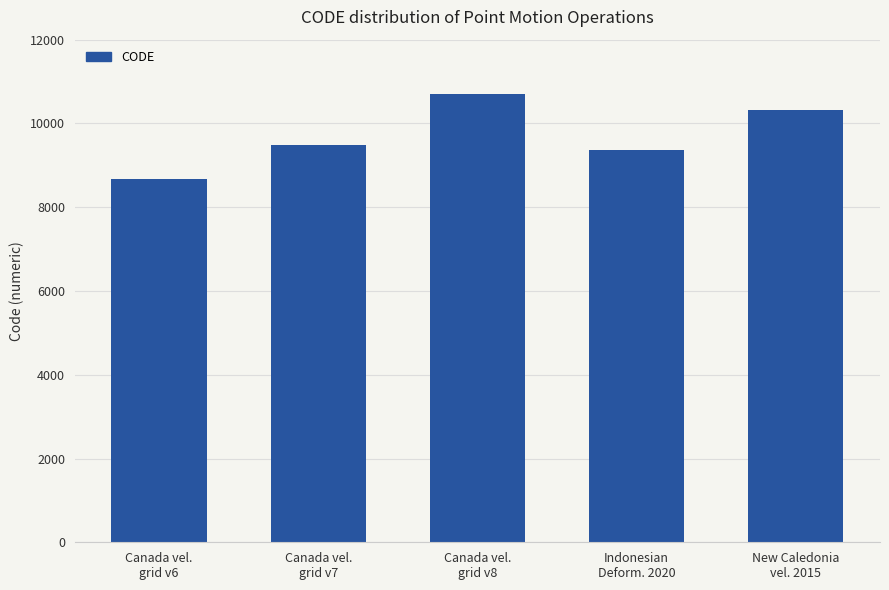

What is the difference between the values at Canada vel.
grid v6 and Indonesian
Deform. 2020?

699